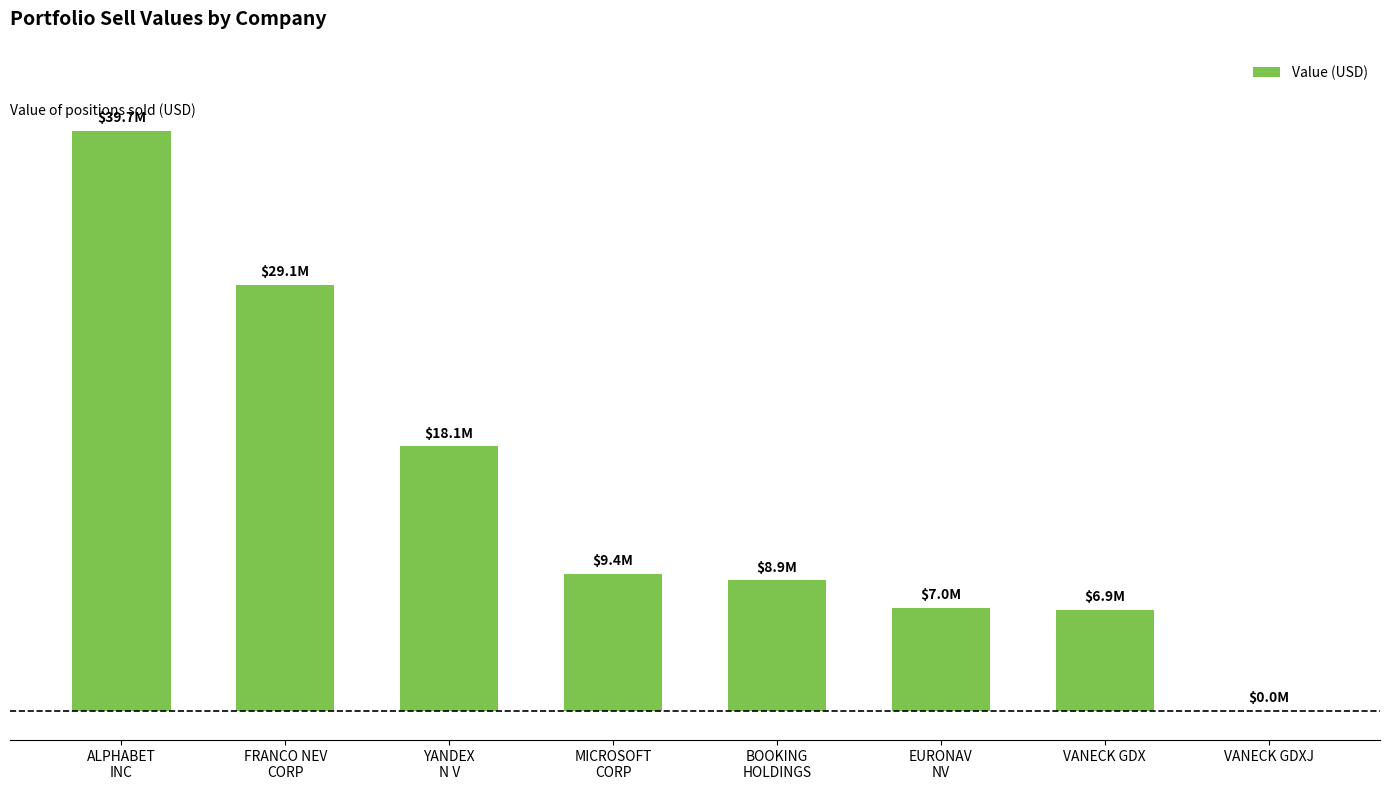

At which label is the value closest to 19836500?

YANDEX
N V